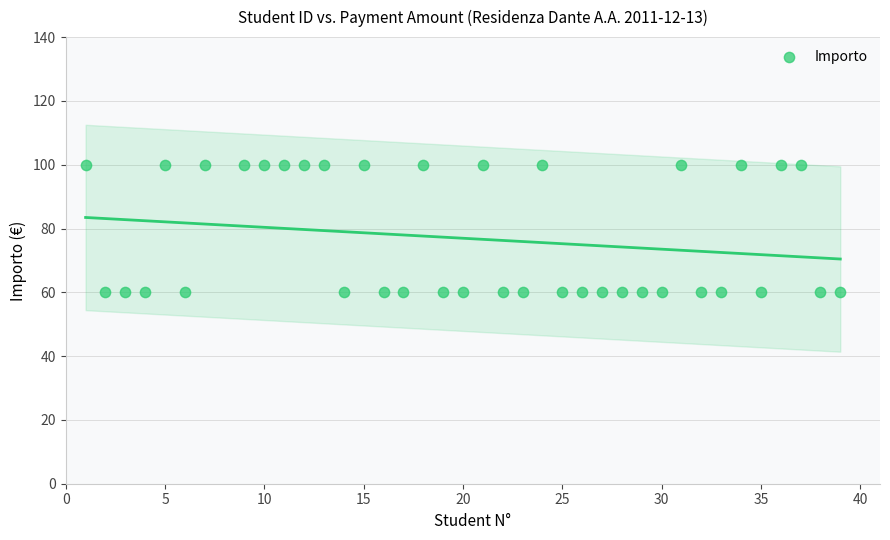

What is the range of X values (max minus min)?

38